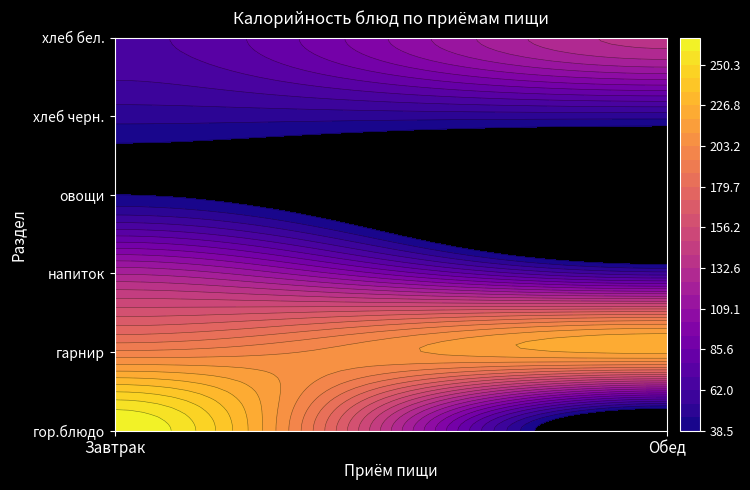

What is the difference between the highest and lowest values at хлеб бел.?

67.6